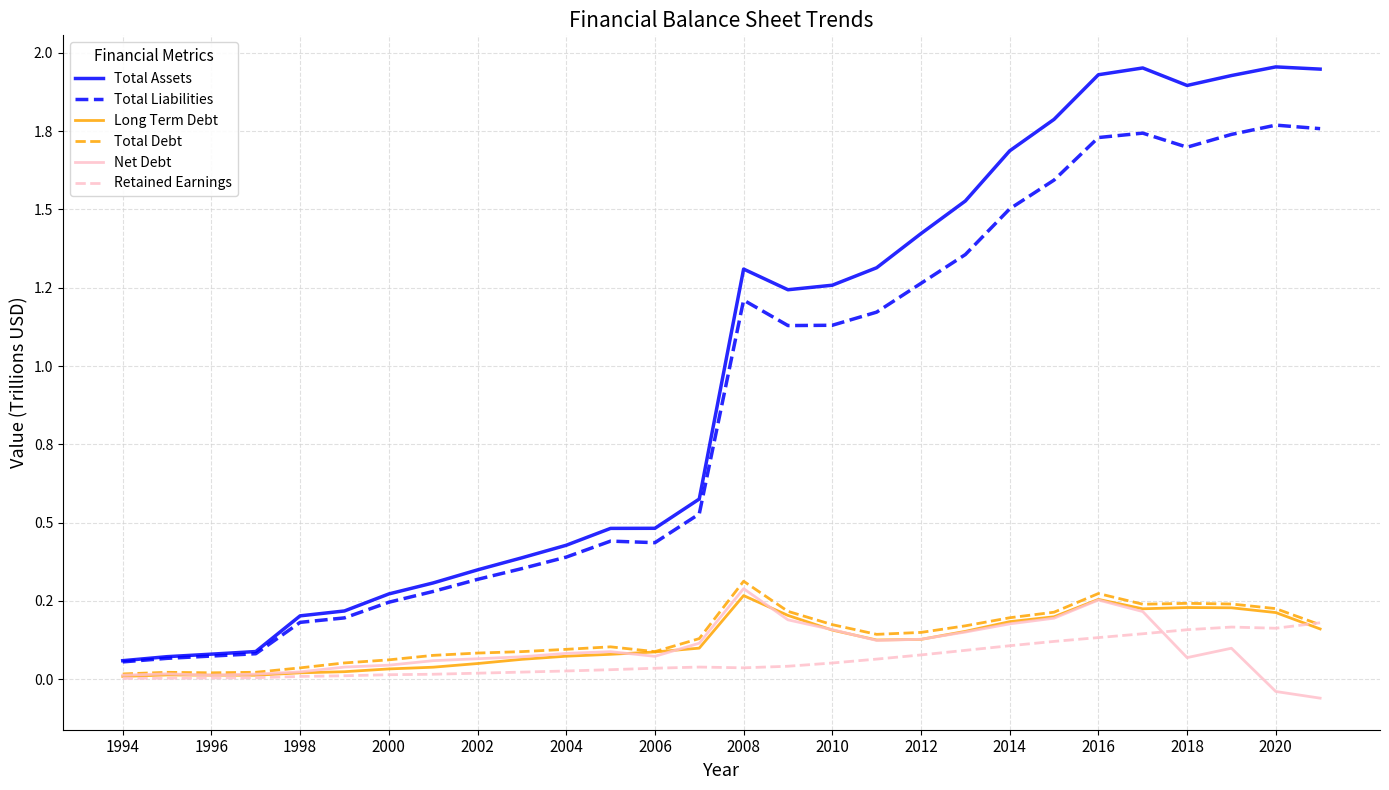

What is the lowest value of the Net Debt series?

-0.1